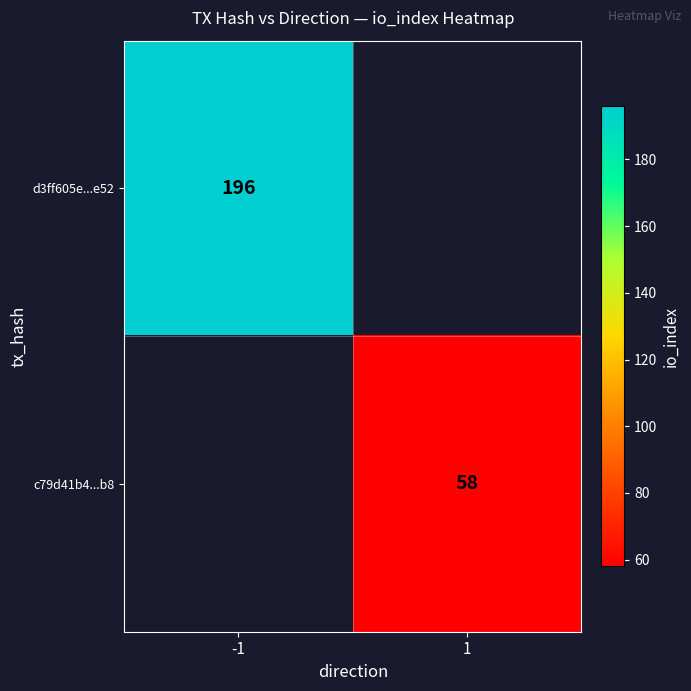

How many distinct data groups are displayed?

2